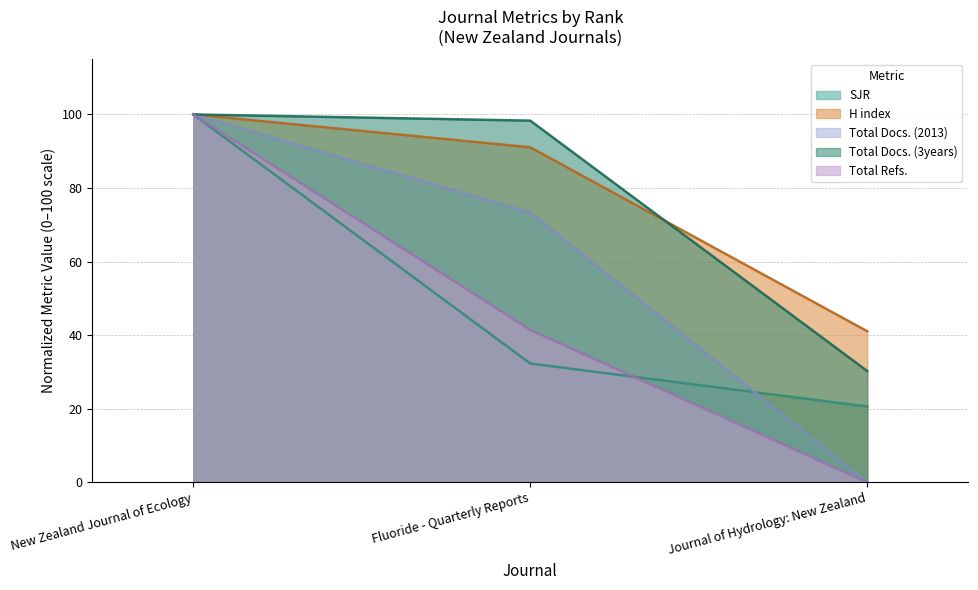

Which category has the lowest value in the SJR series?

Journal of Hydrology: New Zealand